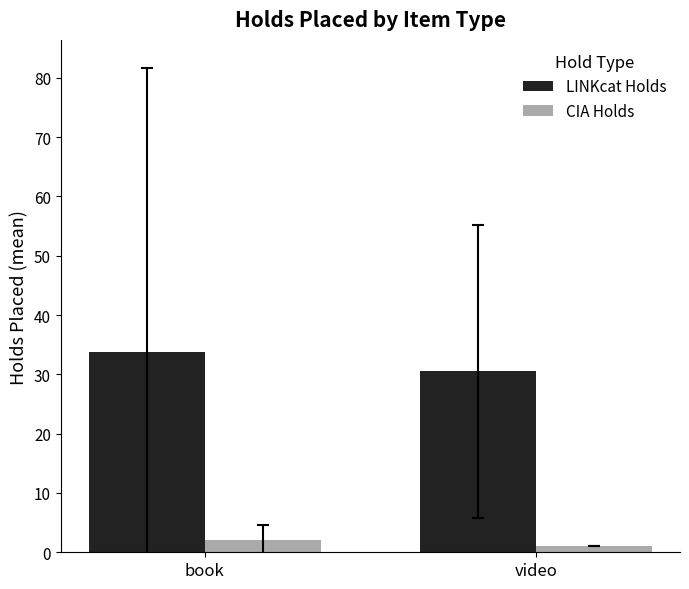

What is the difference between the highest and lowest values at book?

31.8